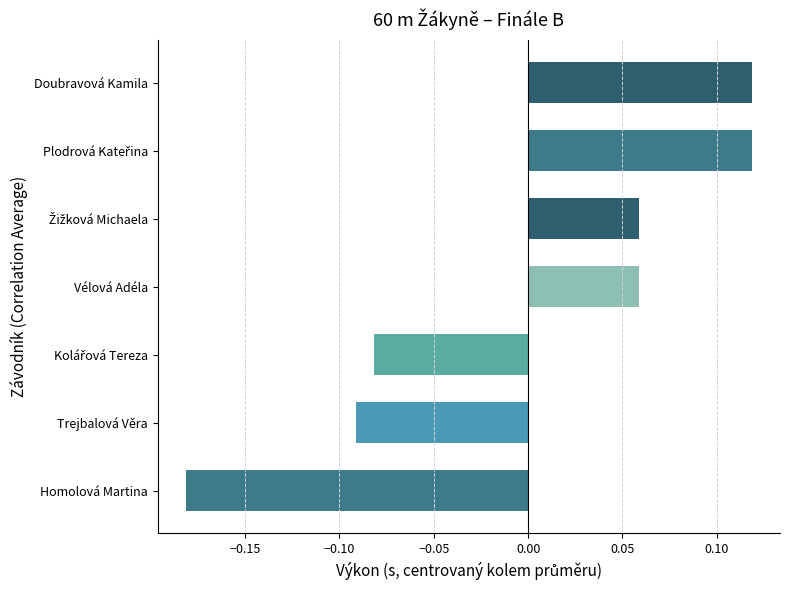

What is the difference between the second highest and minimum values?

0.3